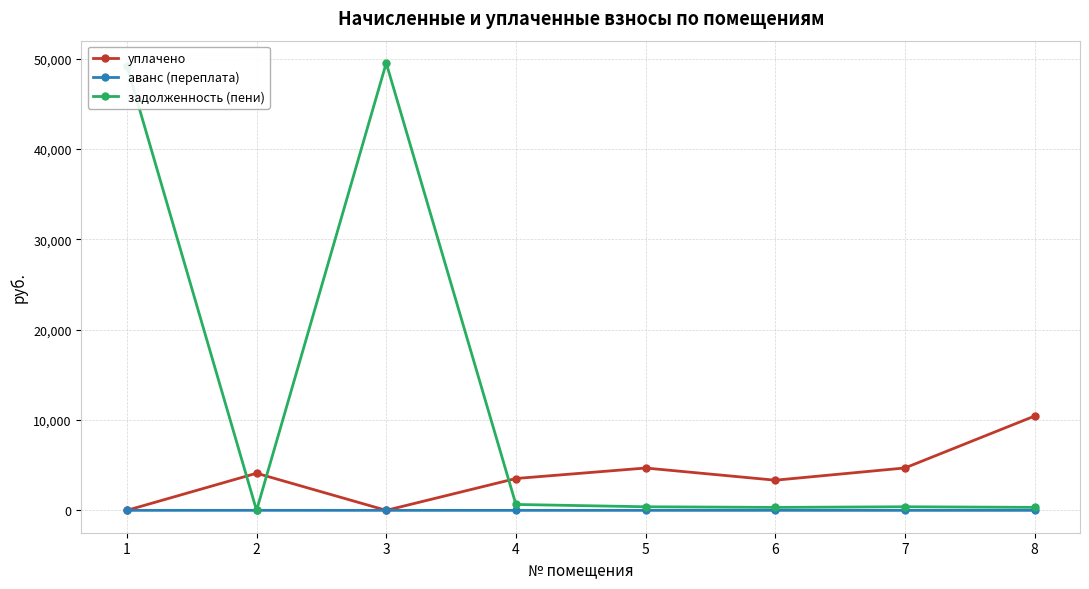

How many interior local valleys does the уплачено series have?

2